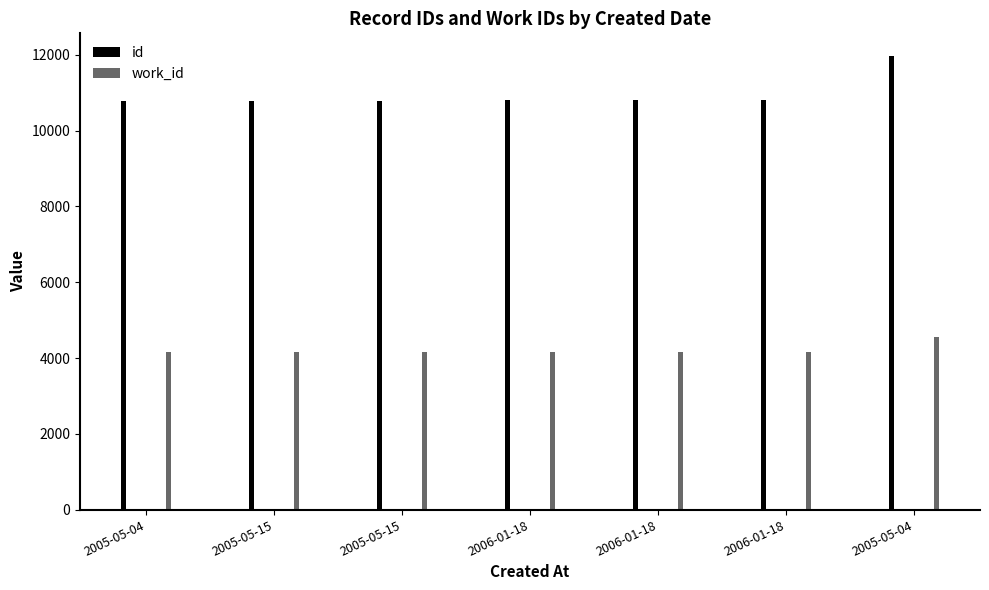

What is the minimum value shown in the chart?

4171